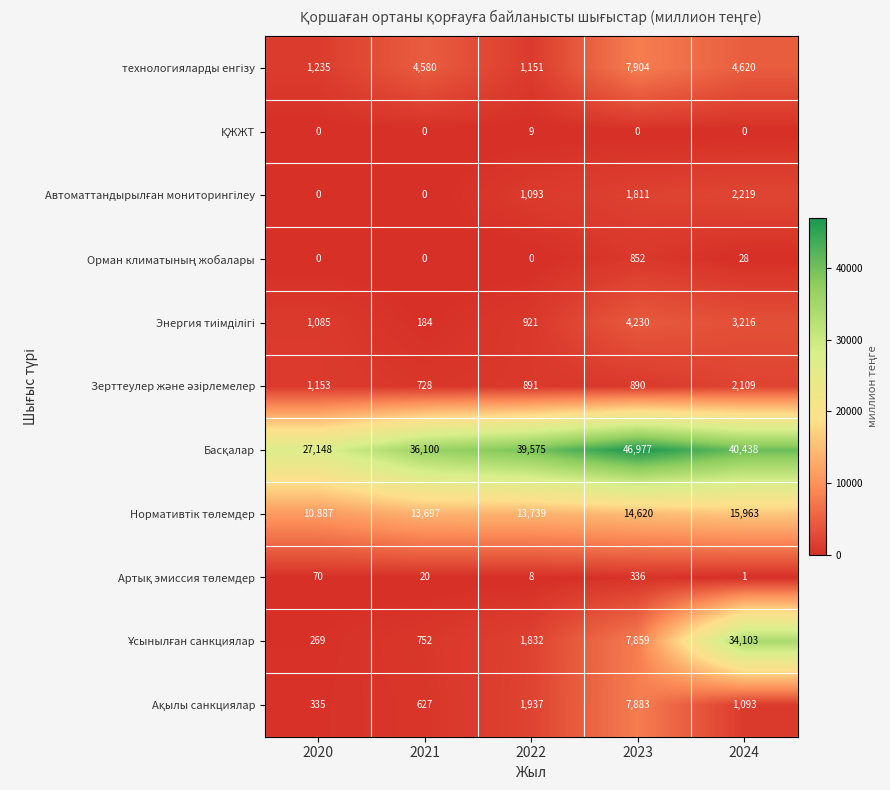

What is the spread (max minus min) of values at 2023?

46977